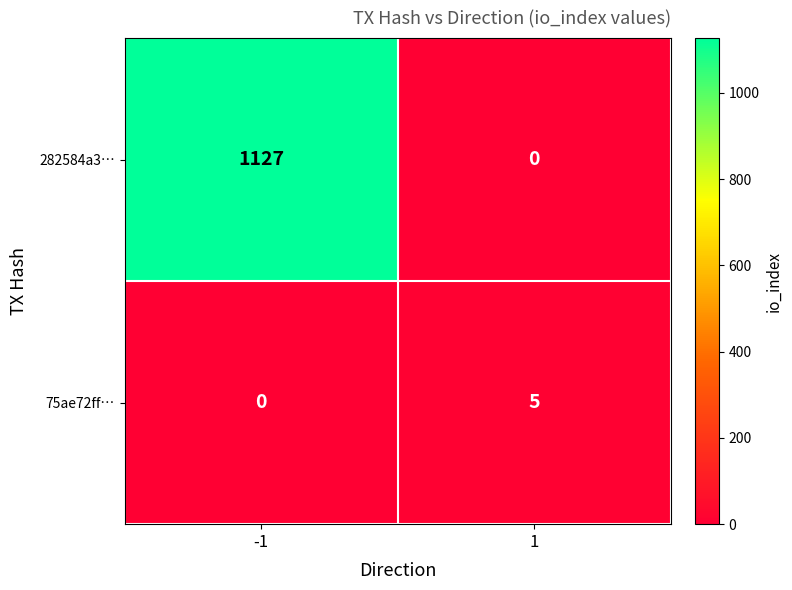

What is the average value of the 282584a3… series?

564